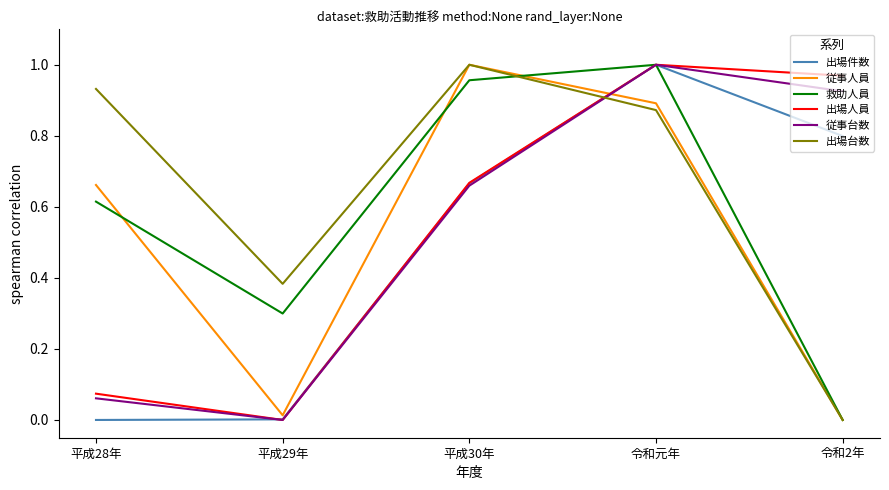

At which label is 従事台数 closest to 0?

平成29年